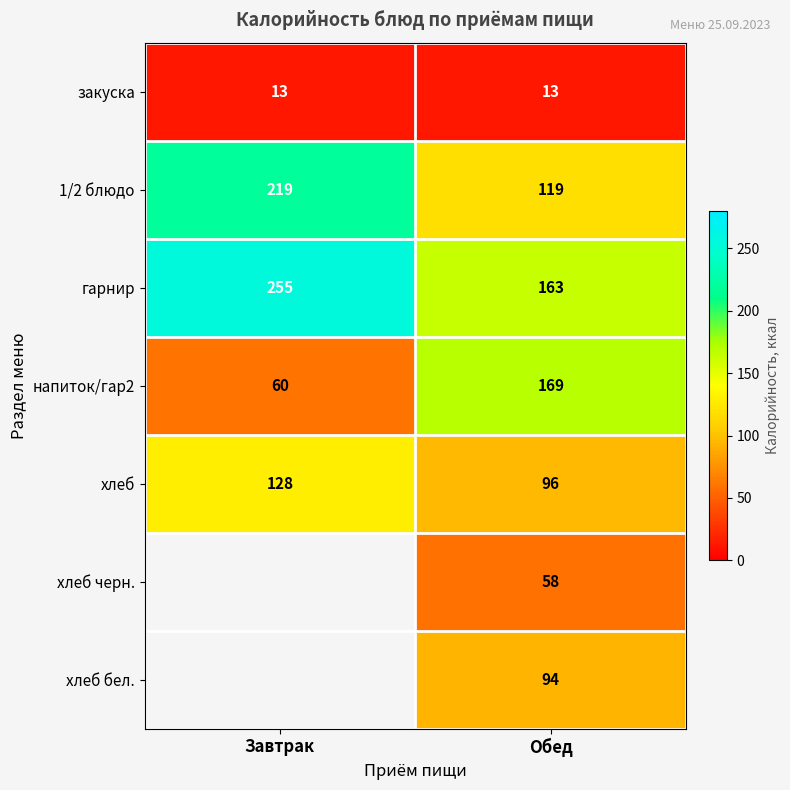

Rank the categories by хлеб value from lowest to highest.

Обед, Завтрак